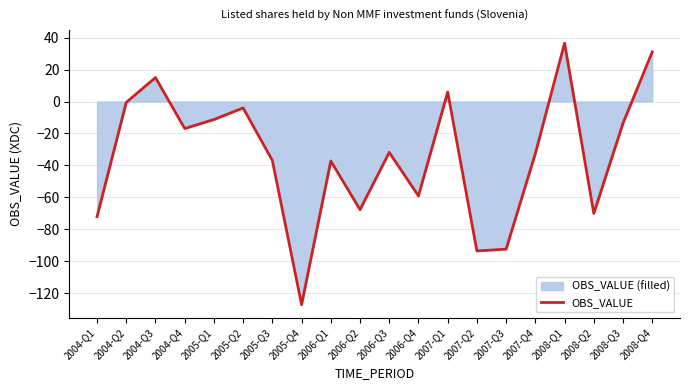

True or false: the data shows -67.6 at 2006-Q2.

True